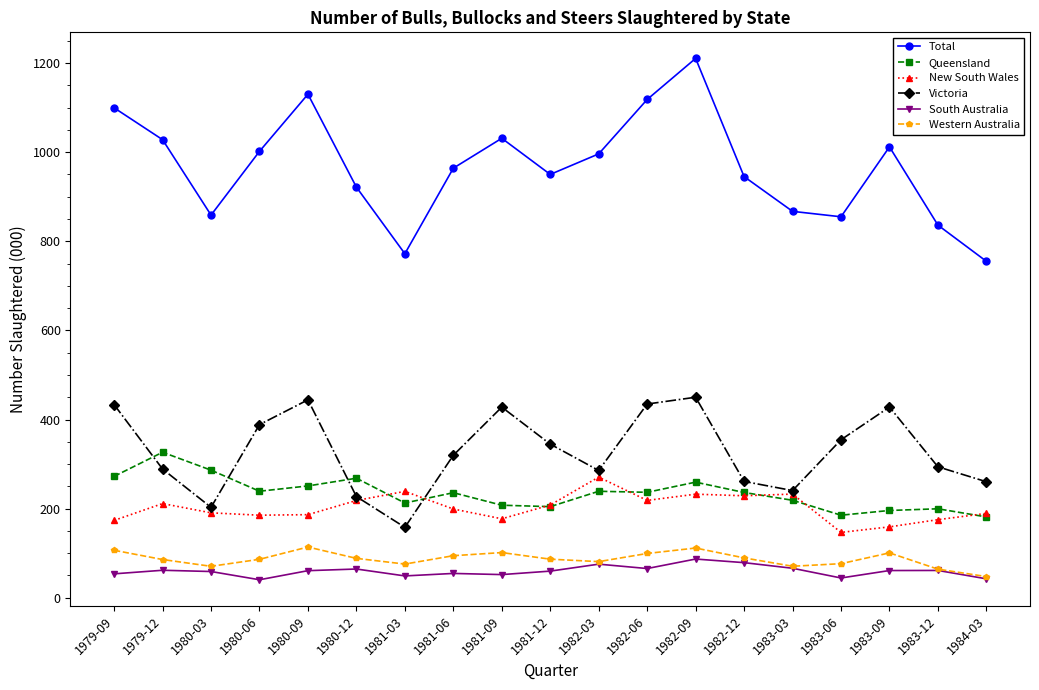

Rank the series by their maximum value, from lowest to highest.

South Australia, Western Australia, New South Wales, Queensland, Victoria, Total